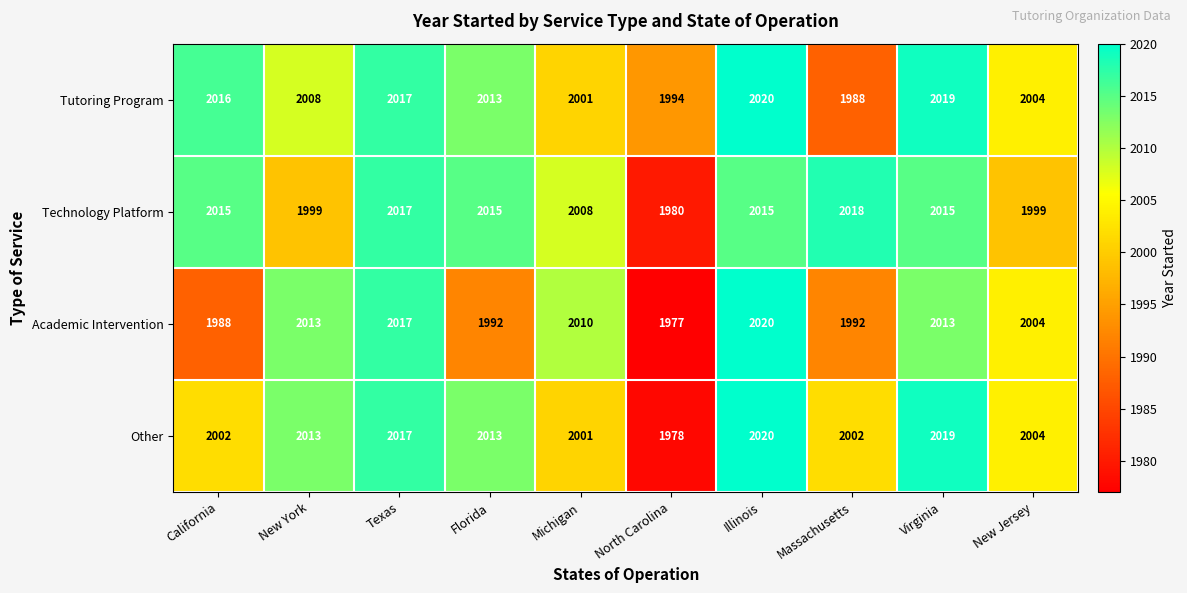

Which category has the lowest value across all series?

North Carolina